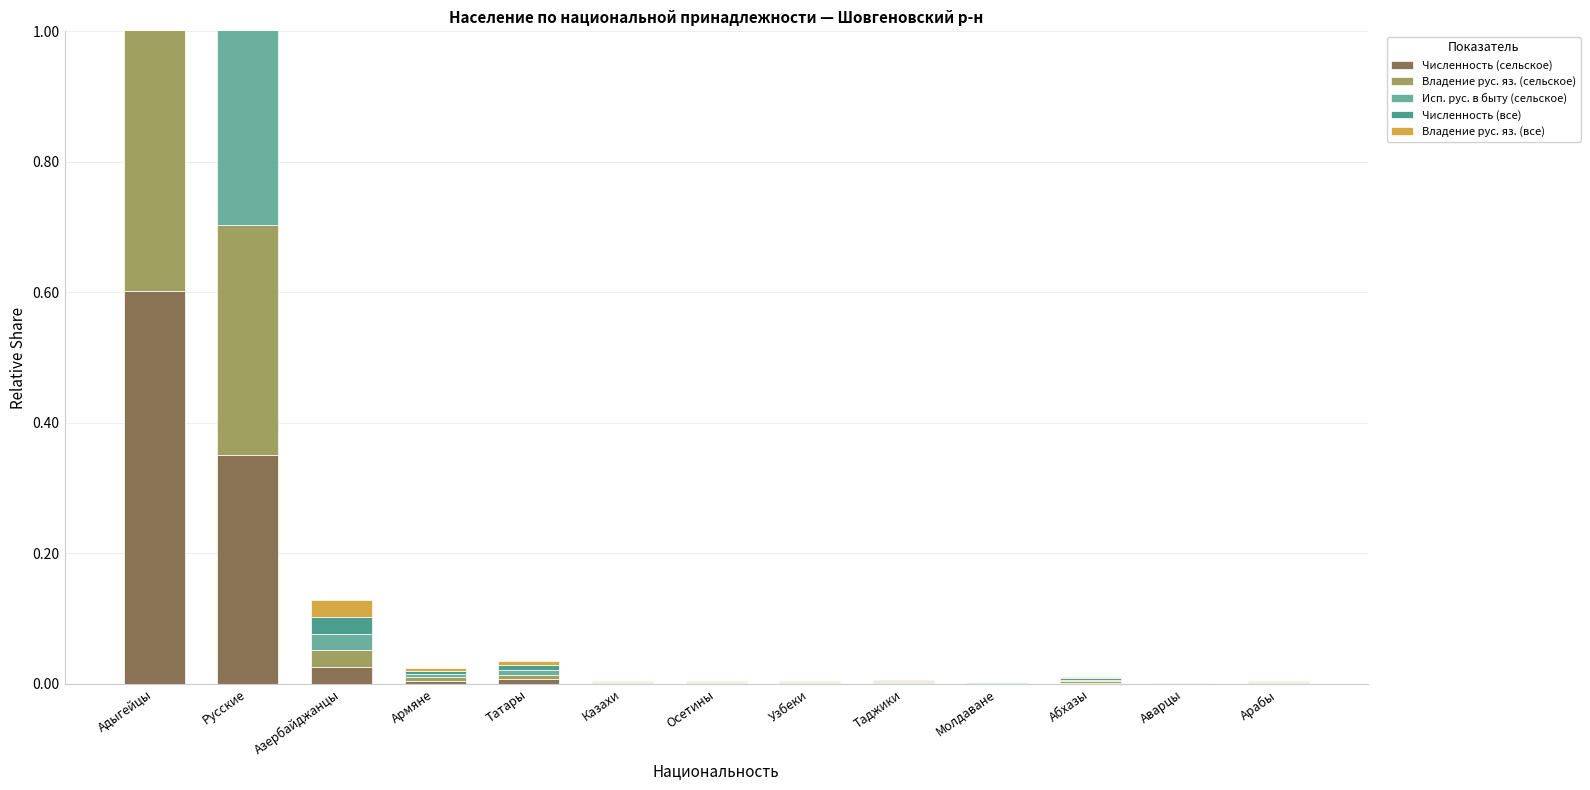

What are all the series names shown in the legend?

Численность (сельское), Владение рус. яз. (сельское), Исп. рус. в быту (сельское), Численность (все), Владение рус. яз. (все)